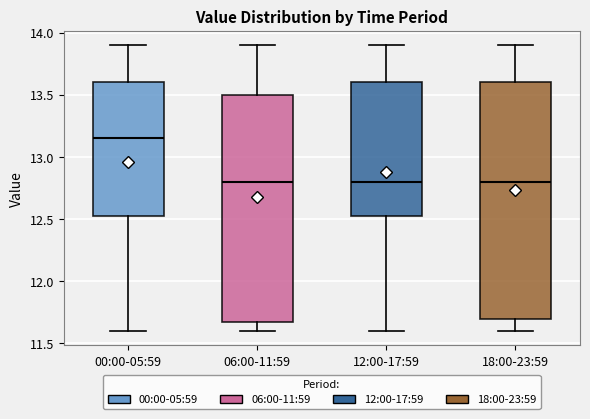

Where is the lower edge of the box for 06:00-11:59 on the y-axis? The values are not printed on the chart, so give them approximately, as read against the axis.

11.70